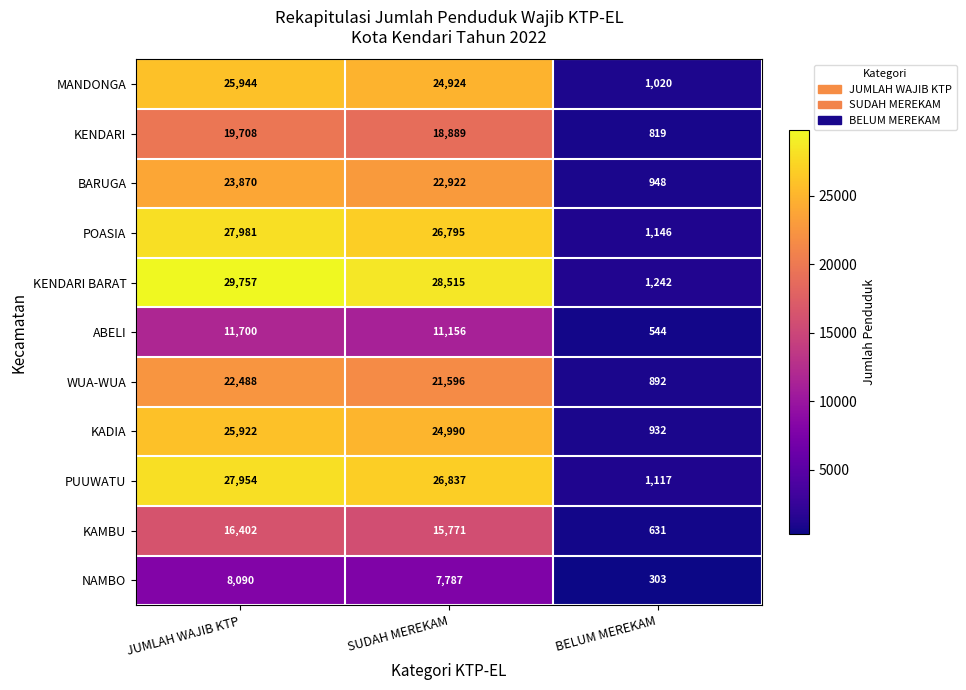

What is the total value across all series at BELUM MEREKAM?

9594